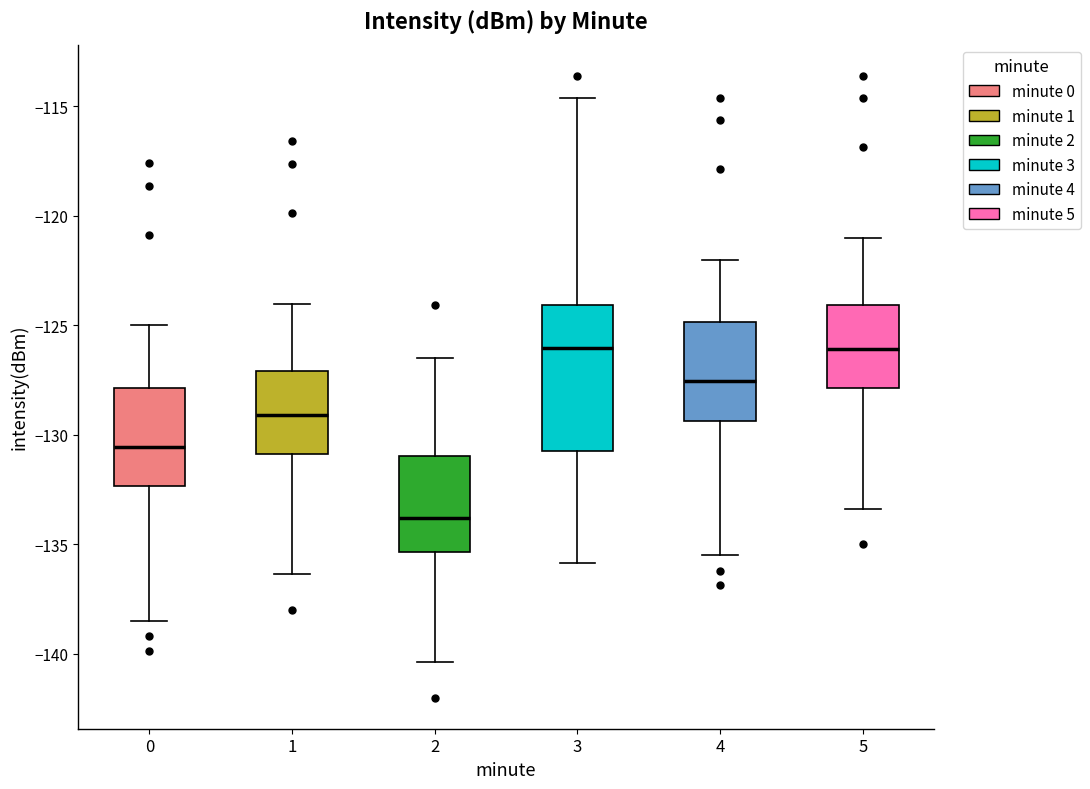

Comparing the boxes themselves (not the whiskers), which one is the tallest?

3